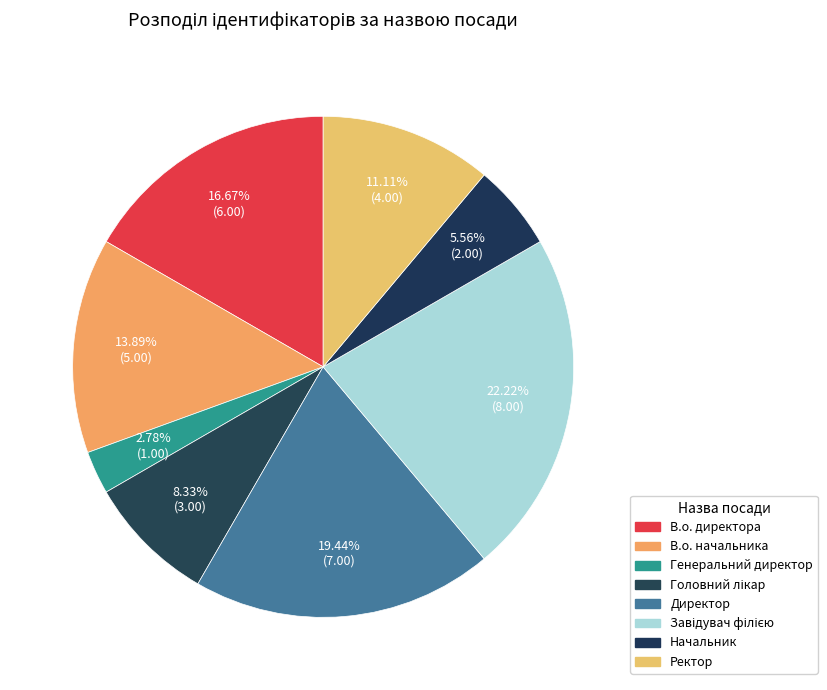

Is it true that Ректор is 11% of the pie?

True